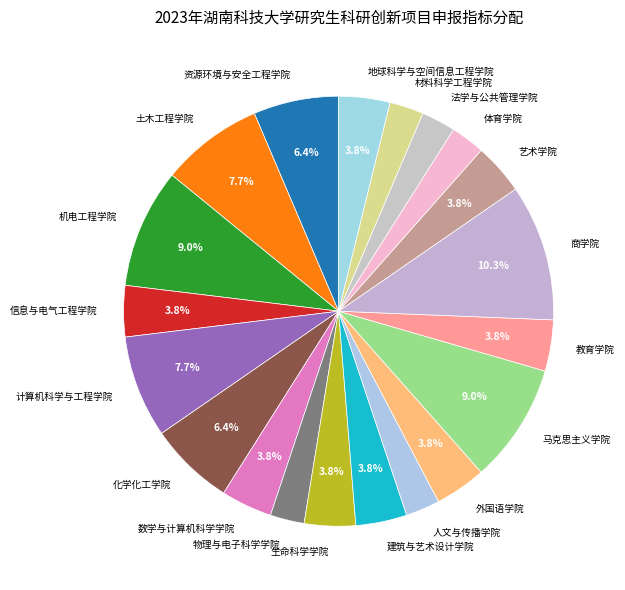

To the nearest percent, what is the average slice percentage?

5%